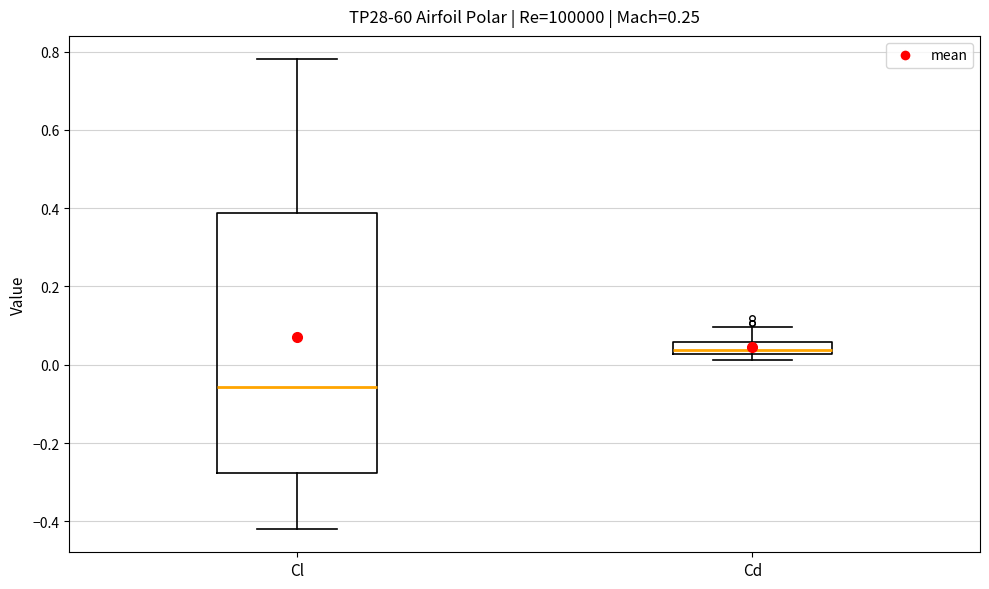

Reading left to right, transcribe this box plot: for each box, give where its median line is, the range the box spans, and where its two whiskers end, as read against the y-axis. The values are not printed on the chart, so give them approximately, as read against the axis.

Cl: median -0.06, box -0.28 to 0.38, whiskers -0.42 to 0.78
Cd: median 0.04, box 0.02 to 0.06, whiskers 0.02 (just below the box's lower edge) to 0.10